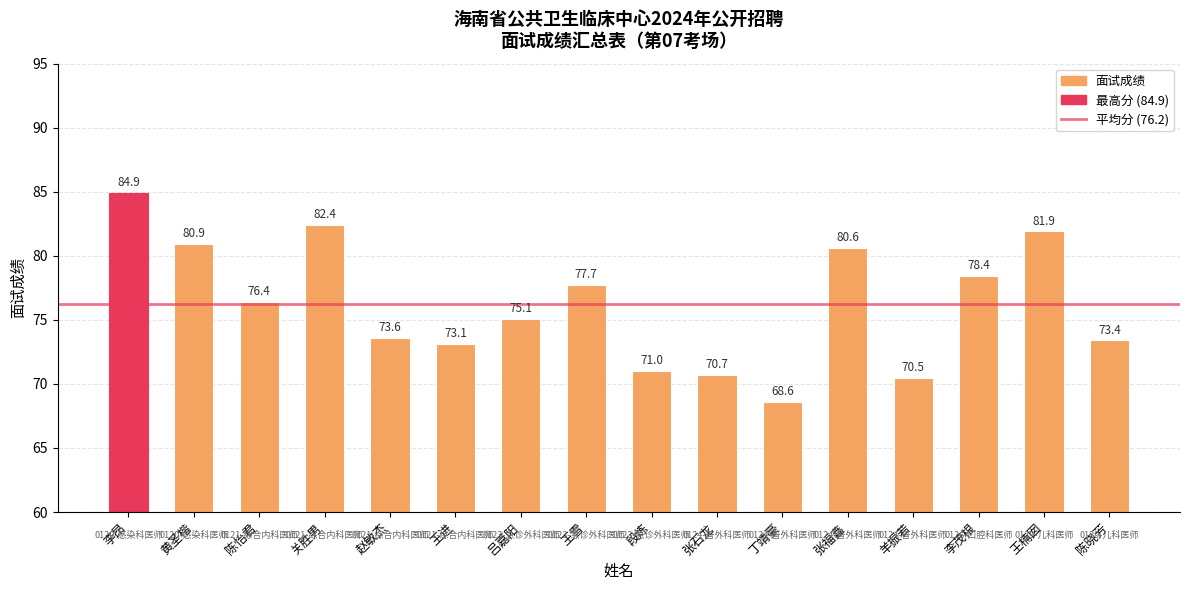

Between 关胜男 and 陈怡君, which is larger?

关胜男